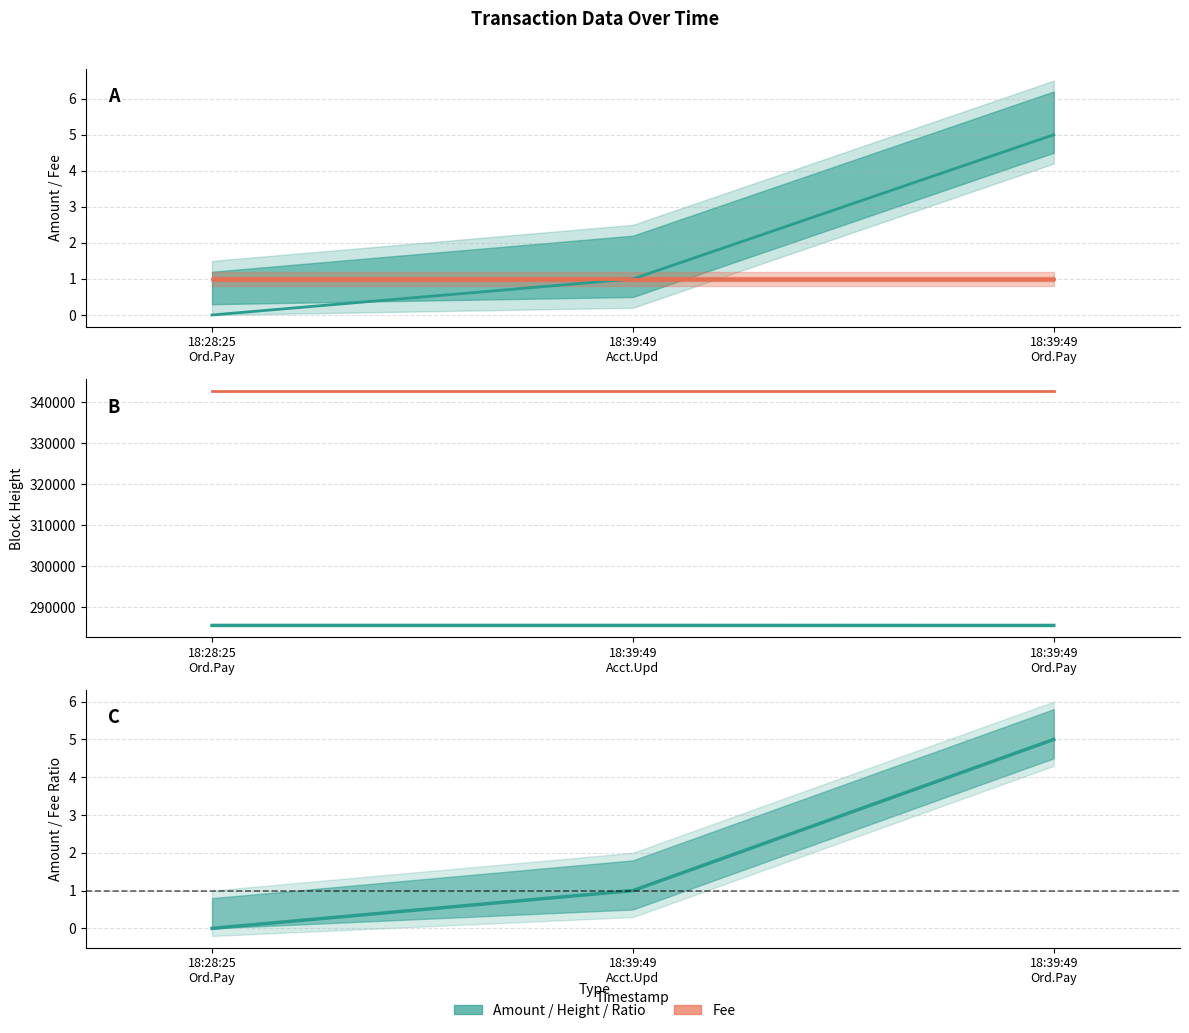

Reading left to right, transcribe all the data shown in this chart.

Amount: 0.0	1.0	5.0
Fee: 1.0	1.0	1.0
Height: 285629.0	285629.0	285623.0
Fee scaled: 342745.8	342745.8	342745.8
Amount/Fee ratio: 0.0	1.0	5.0